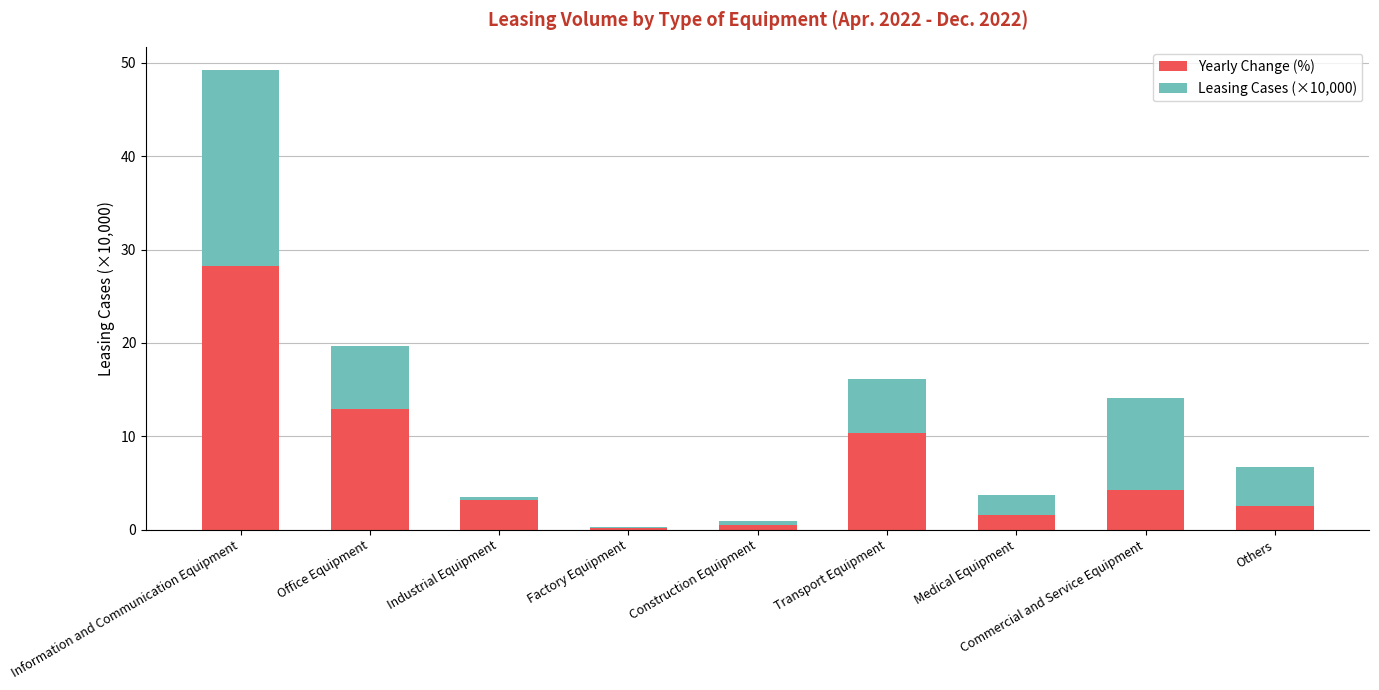

At which category is the sum across all series the highest?

Information and Communication Equipment